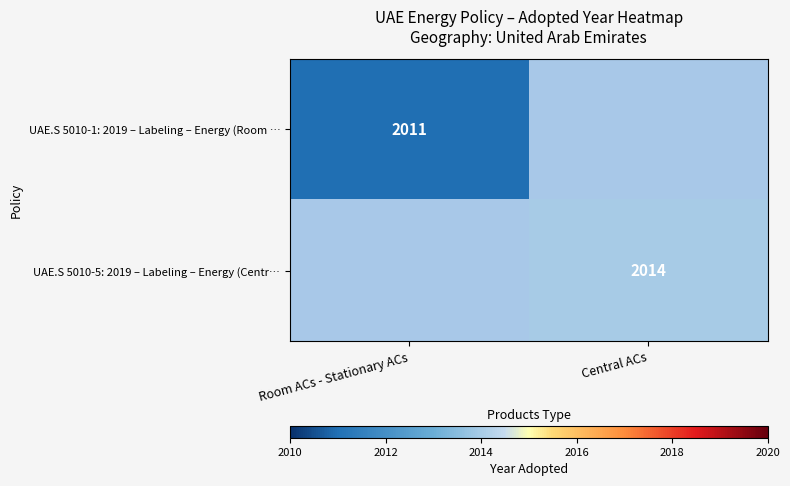

The value of UAE.S 5010-5: 2019 – Labeling – Energy (Centr… at Central ACs is 2822. True or false?

False